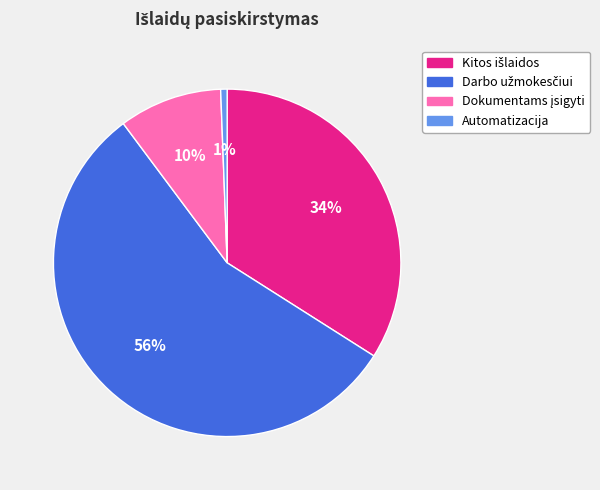

To the nearest percent, what is the average slice percentage?

25%